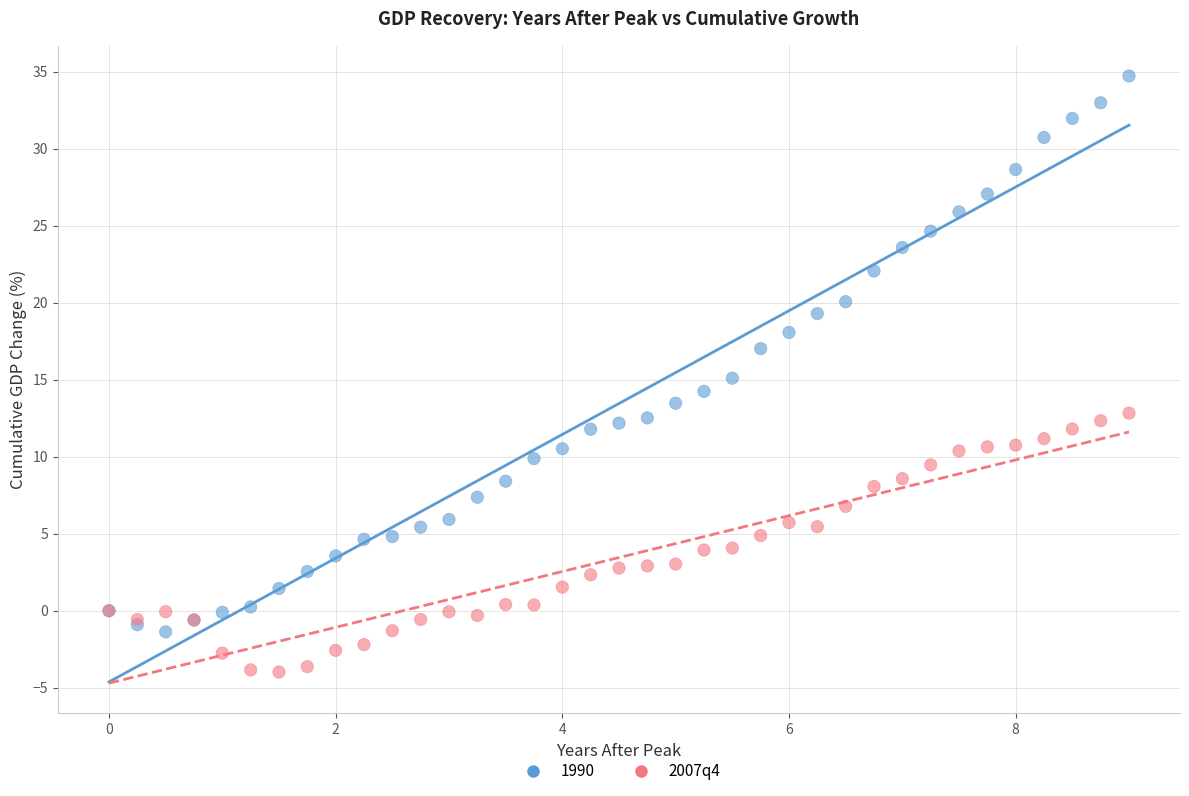

What is the X range (max minus min) for the scatter plot?

9.0